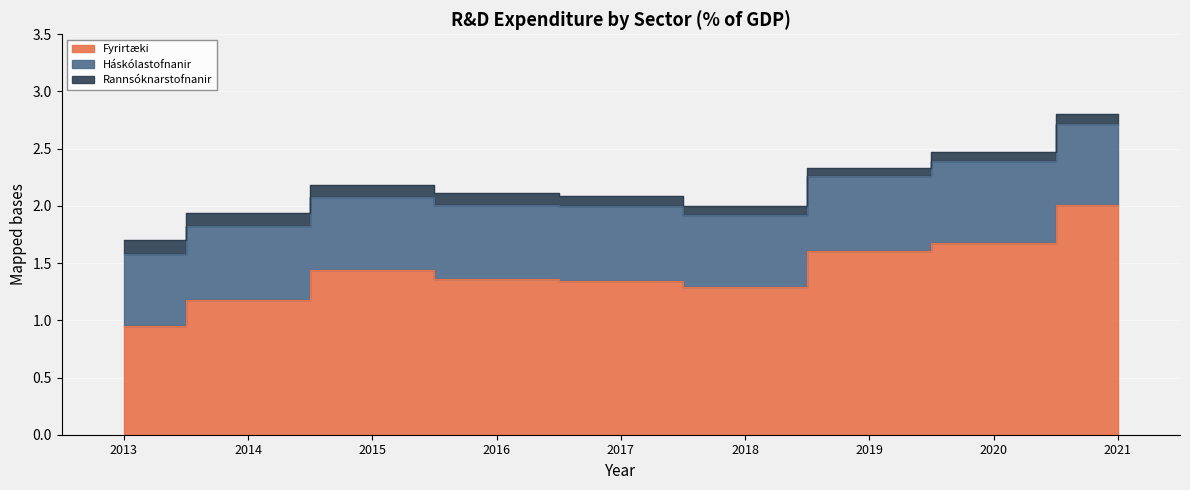

Rank the categories by Rannsóknarstofnanir value from highest to lowest.

2013, 2014, 2015, 2016, 2017, 2018, 2020, 2021, 2019